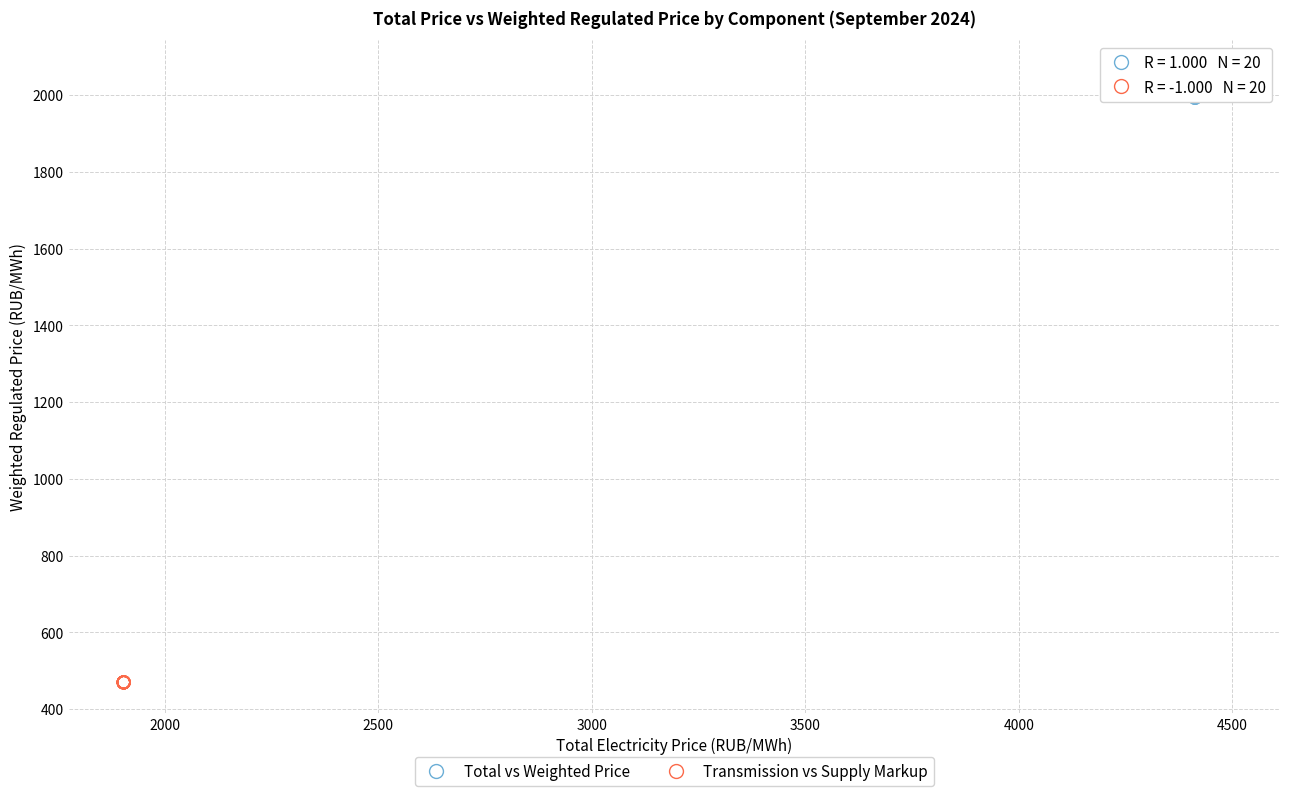

Which series contains the lowest Y value?

Transmission vs Supply Markup